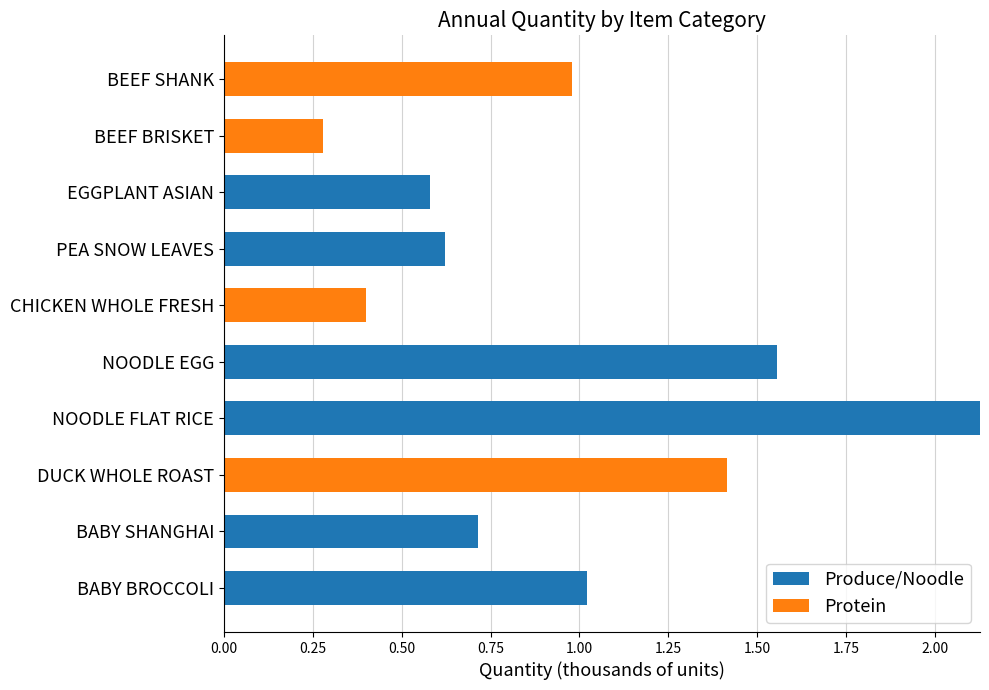

What is the total value across all series at CHICKEN WHOLE FRESH?

0.4